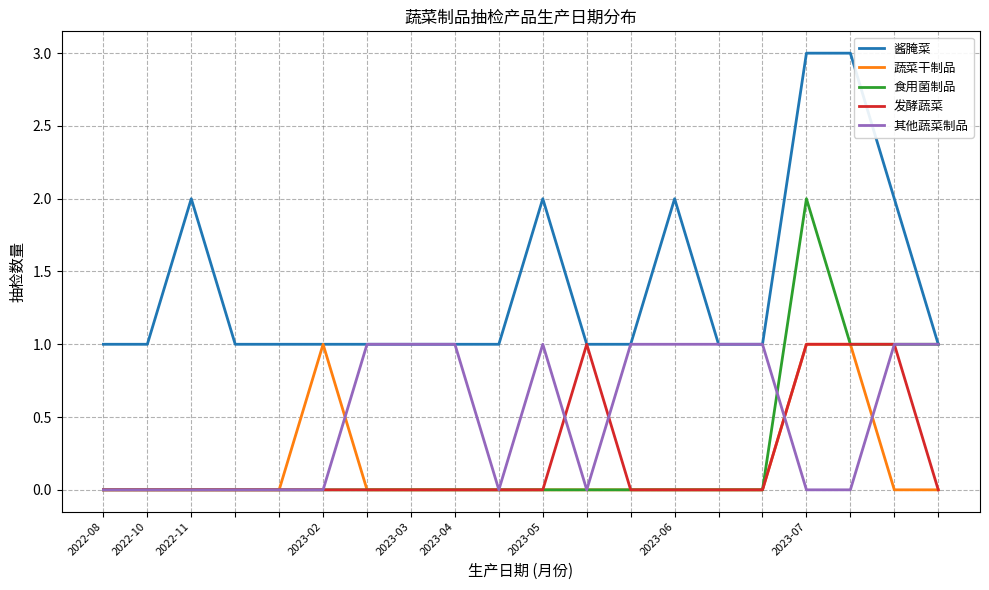

What is the difference between the maximum and minimum values in the 发酵蔬菜 series?

1